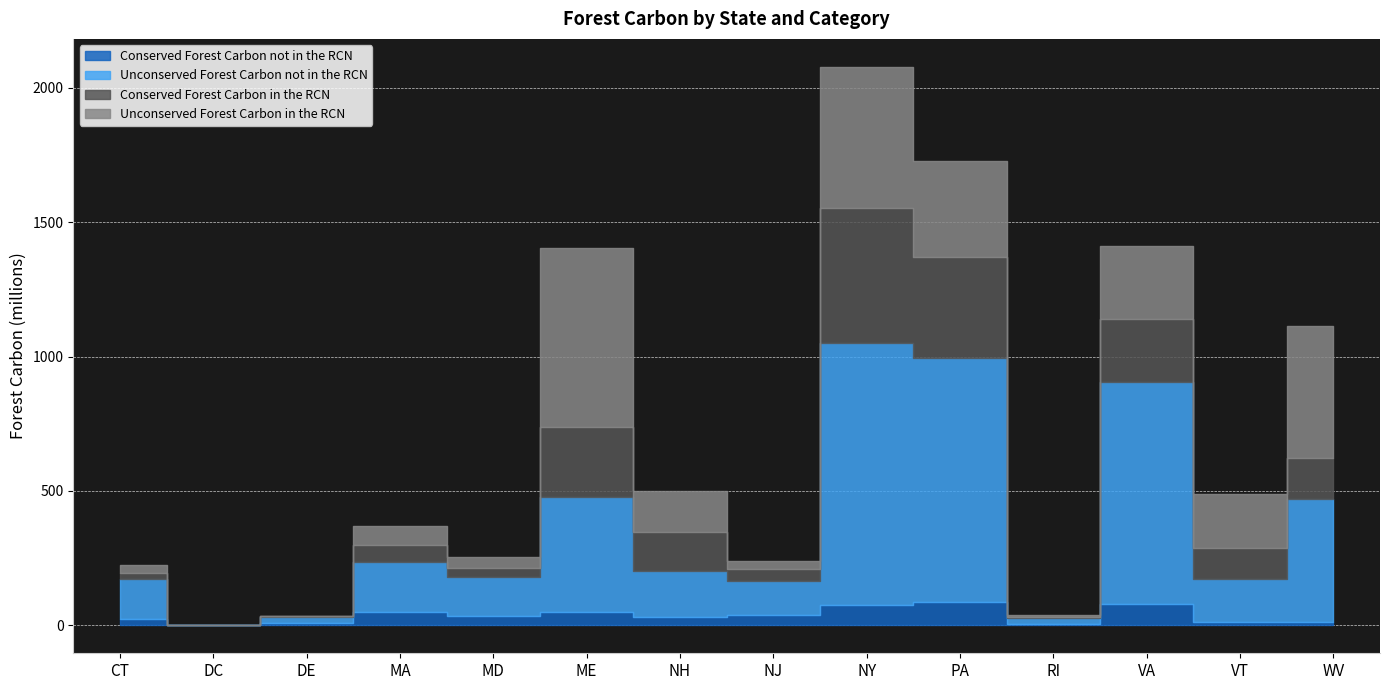

What is the highest value of the Unconserved Forest Carbon not in the RCN series?

972177066